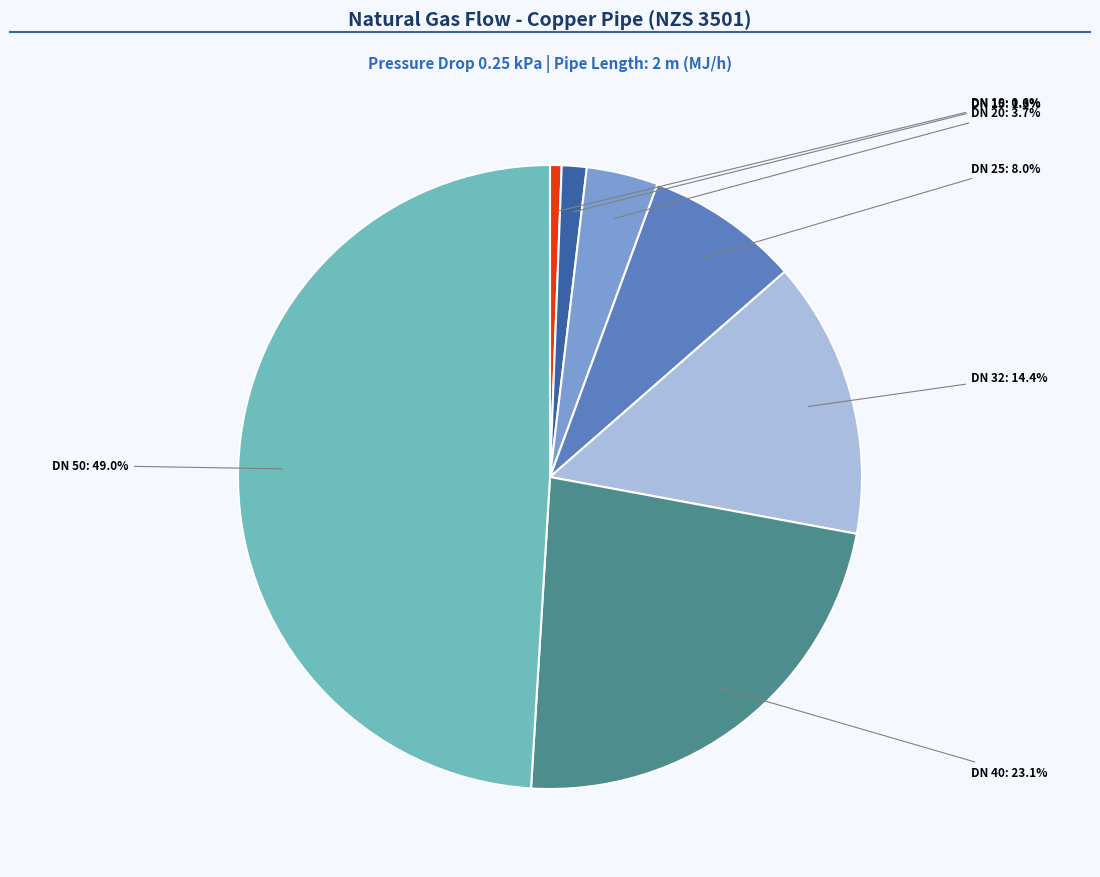

Does any single category account for the majority?

No